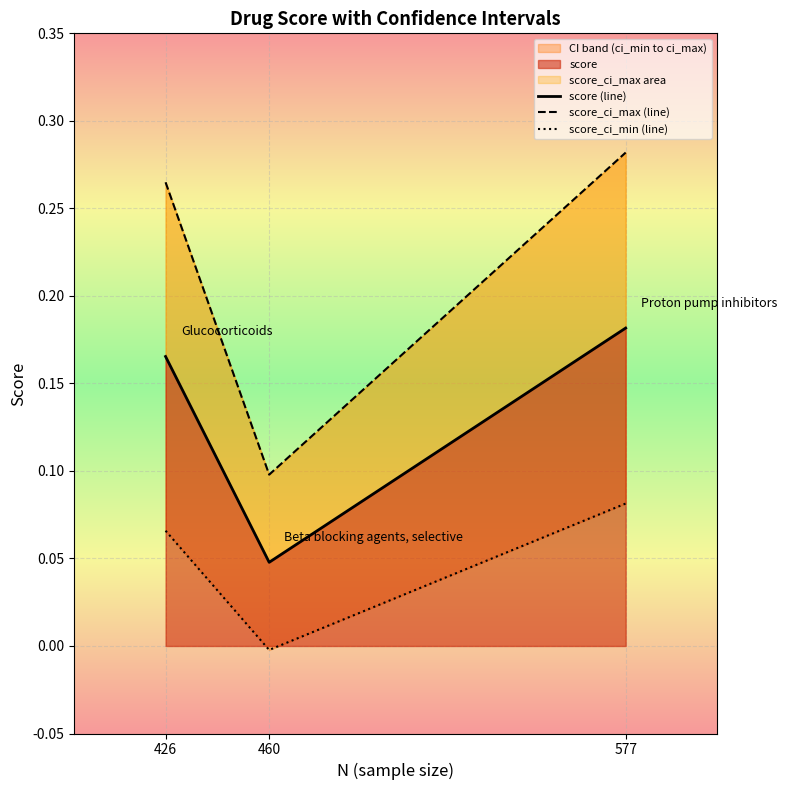

The score_ci_max (line) series shows 0.2 at 460. True or false?

False